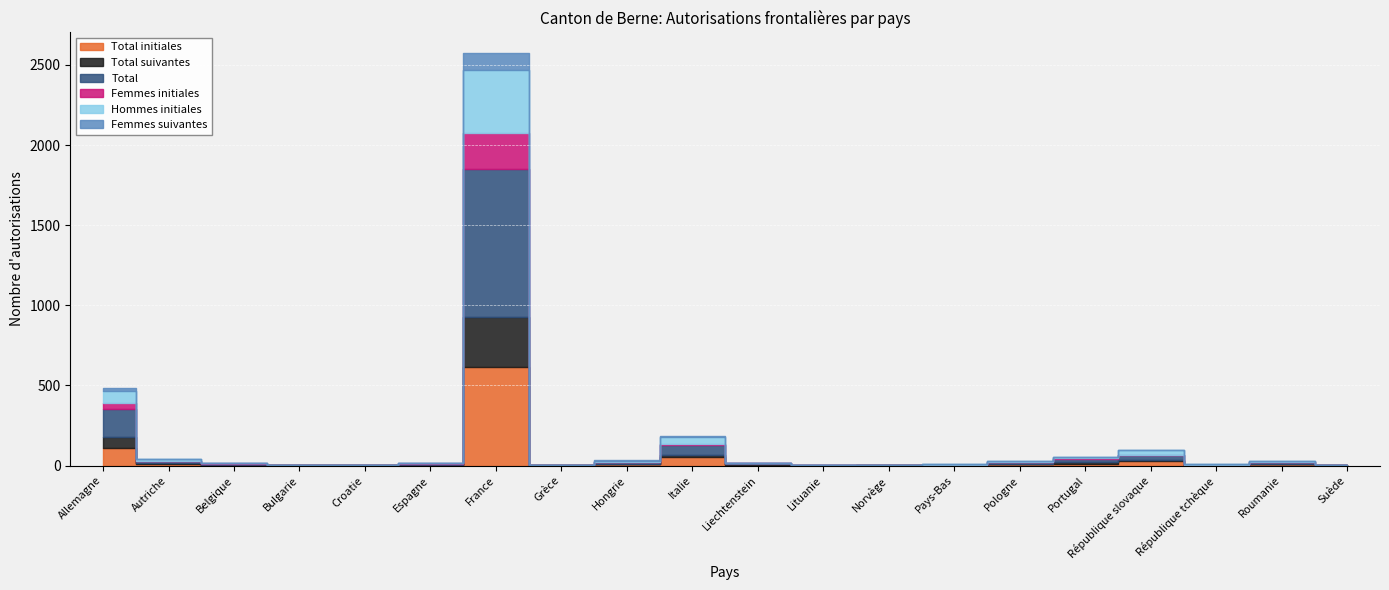

Between Hongrie and Espagne, which is larger?

Hongrie